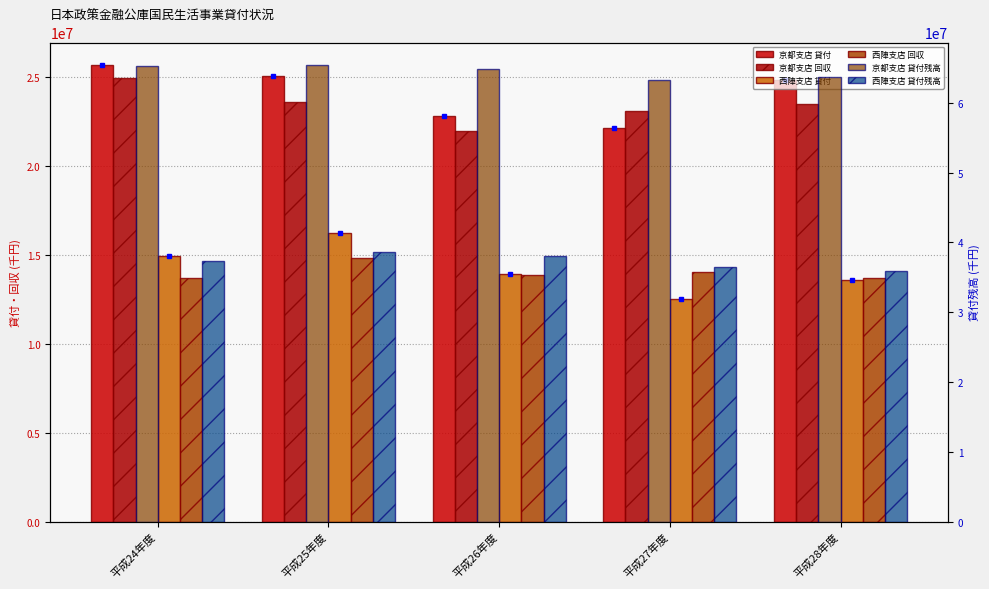

Is the value of 京都支店 貸付 at 平成26年度 greater than the value of 京都支店 回収 at 平成25年度?

No